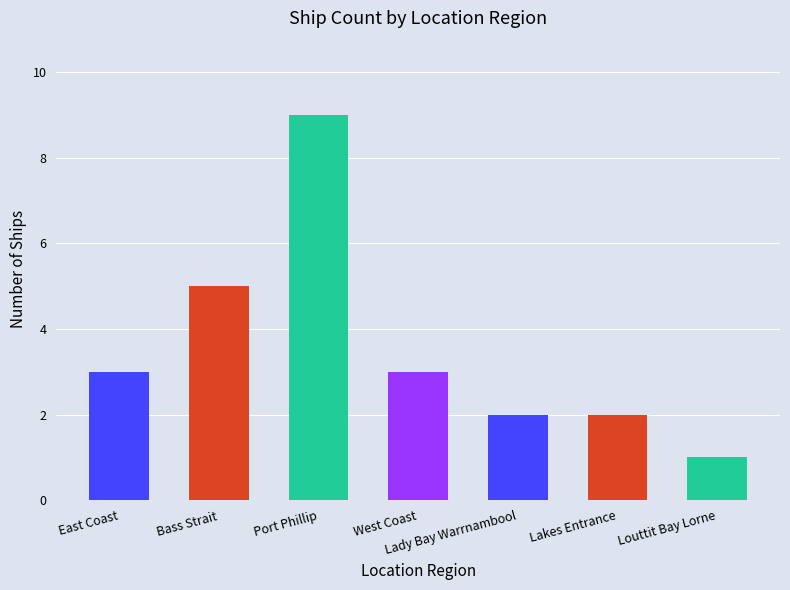

Reading right to left, what are all the values shown in this chart?

Louttit Bay Lorne=1	Lakes Entrance=2	Lady Bay Warrnambool=2	West Coast=3	Port Phillip=9	Bass Strait=5	East Coast=3